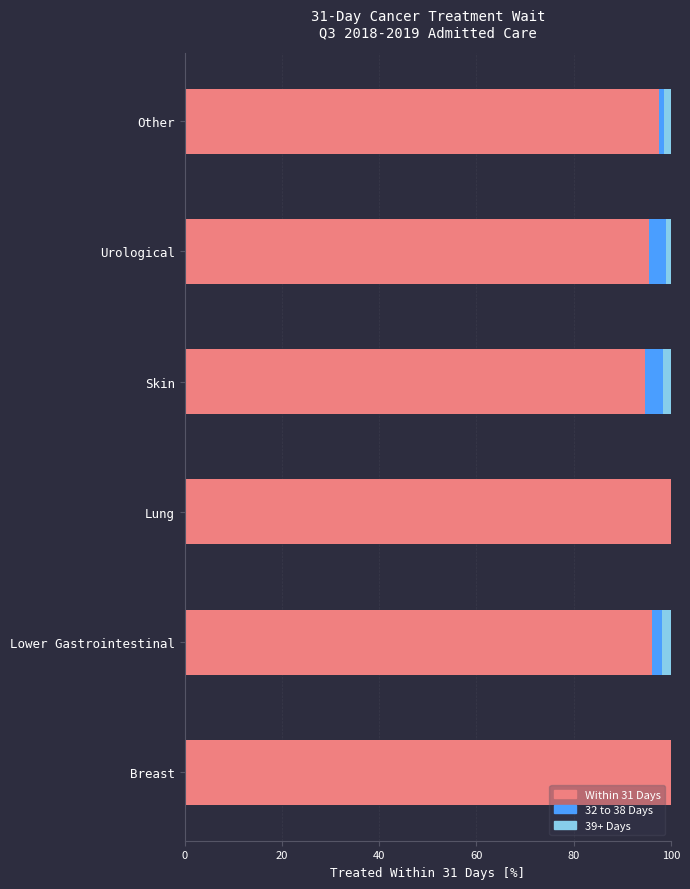

The value of Within 31 Days at Skin is 94.8. True or false?

True